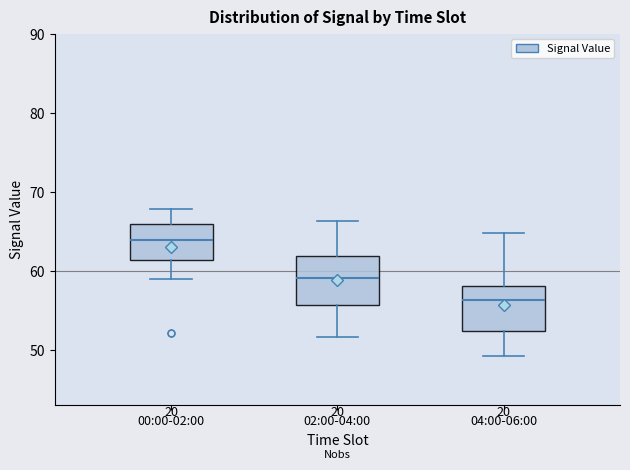

Where does the median line of the box for 02:00-04:00 sit on the y-axis? The values are not printed on the chart, so give them approximately, as read against the axis.

59